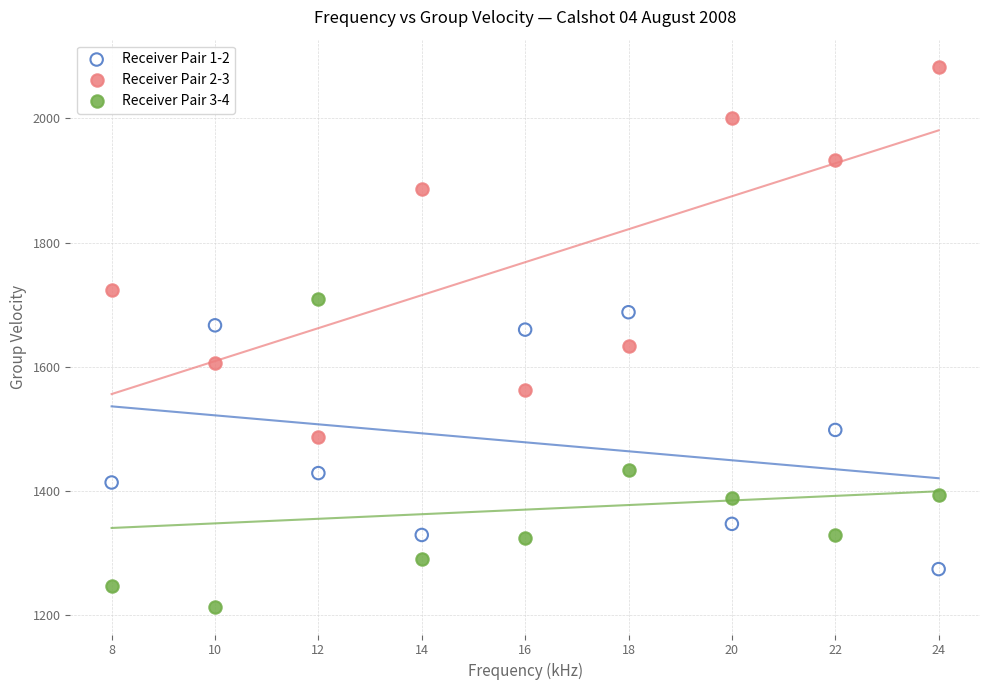

Across all data points, what is the range of Y values (max minus min)?

871.2